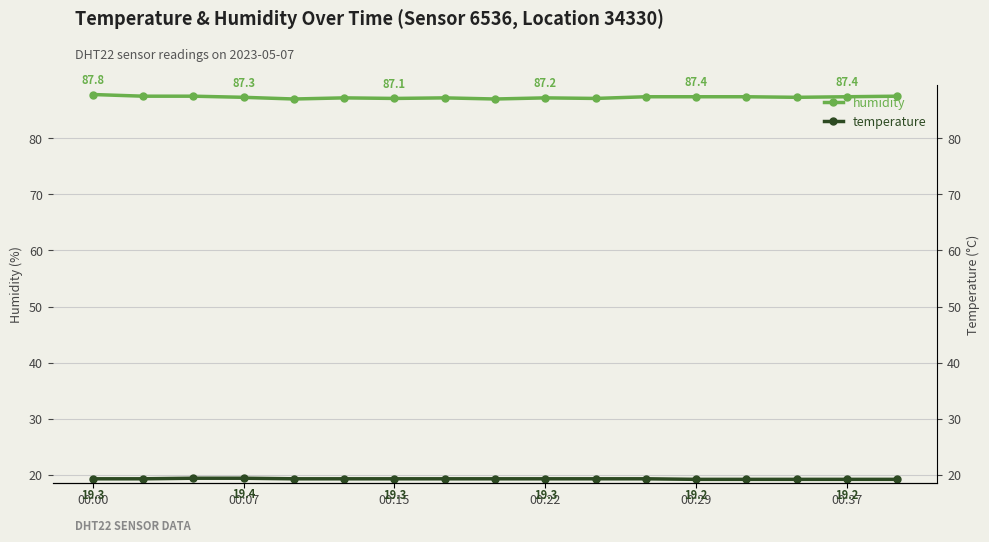

Is it true that temperature equals 28.0 at 00:07?

False